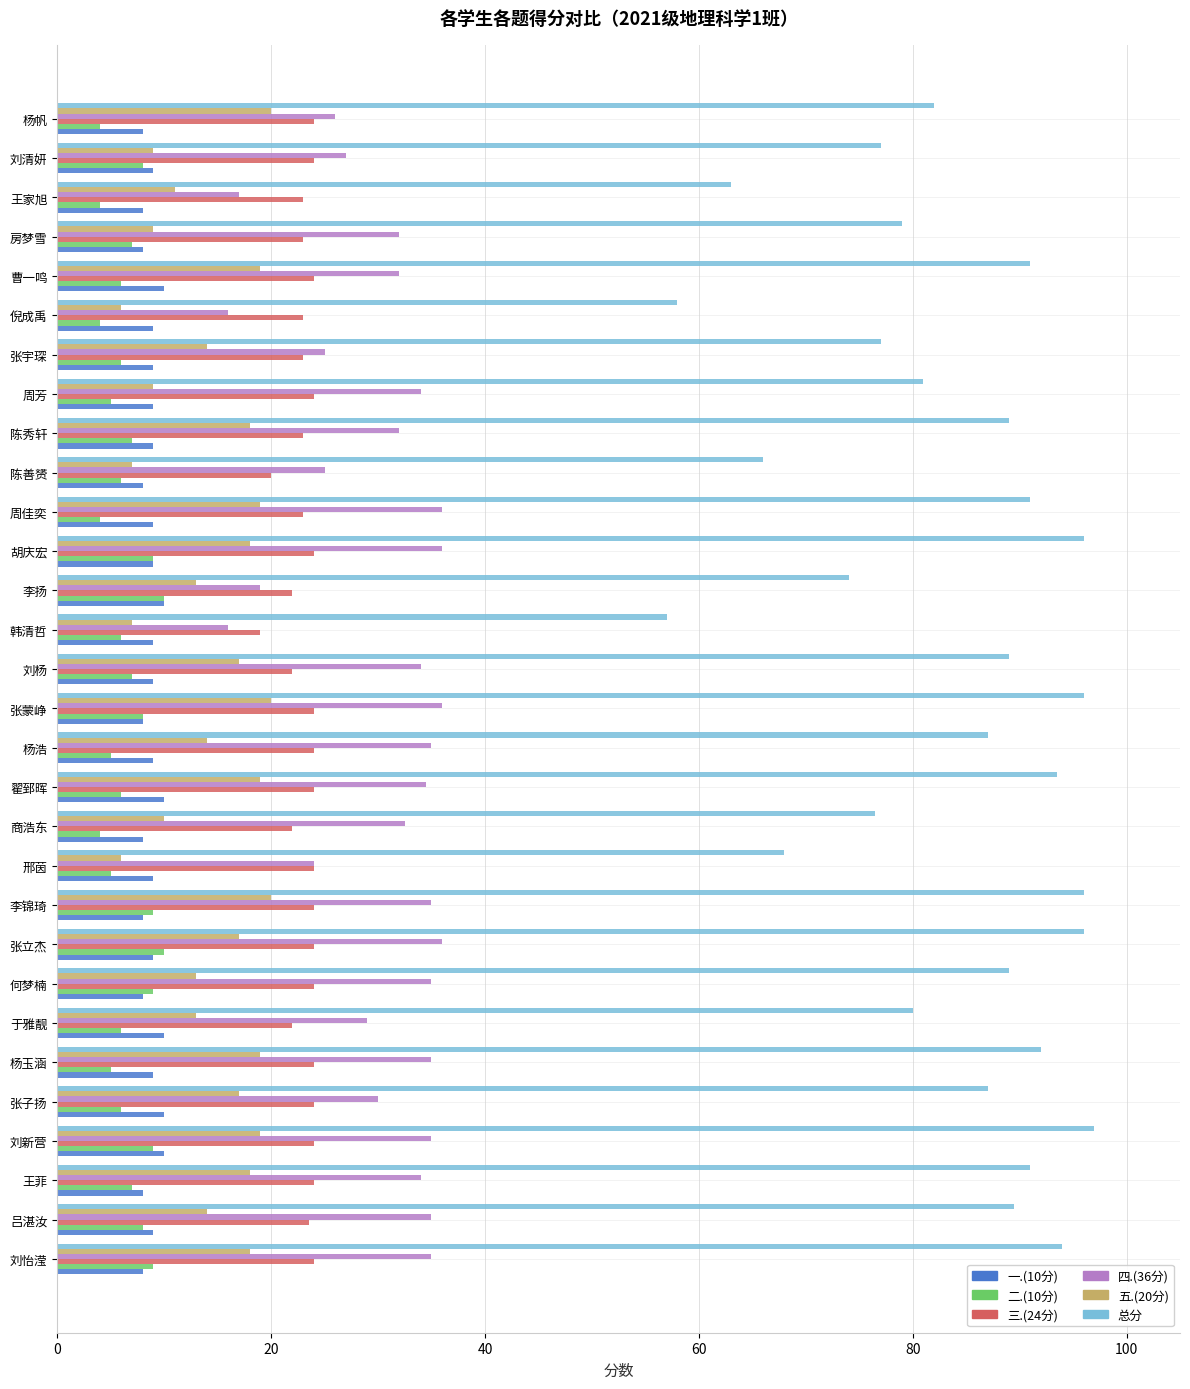

Is the value of 一.(10分) at 刘杨 greater than the value of 四.(36分) at 胡庆宏?

No